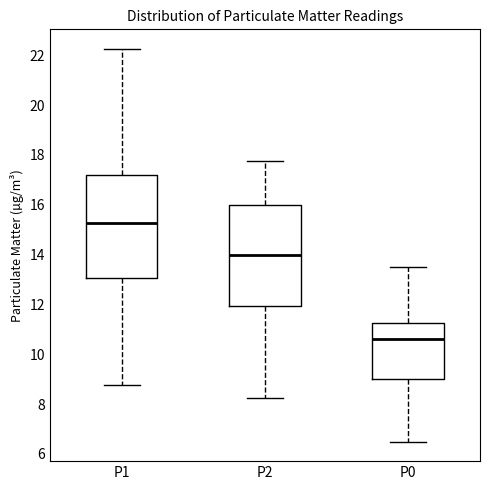

Reading left to right, transcribe this box plot: for each box, give where its median line is, the range the box spans, and where its two whiskers end, as read against the y-axis. The values are not printed on the chart, so give them approximately, as read against the axis.

P1: median 15.2, box 13.0 to 17.2, whiskers 8.8 to 22.2
P2: median 14.0, box 12.0 to 16.0, whiskers 8.2 to 17.8
P0: median 10.6, box 9.0 to 11.2, whiskers 6.6 to 13.6